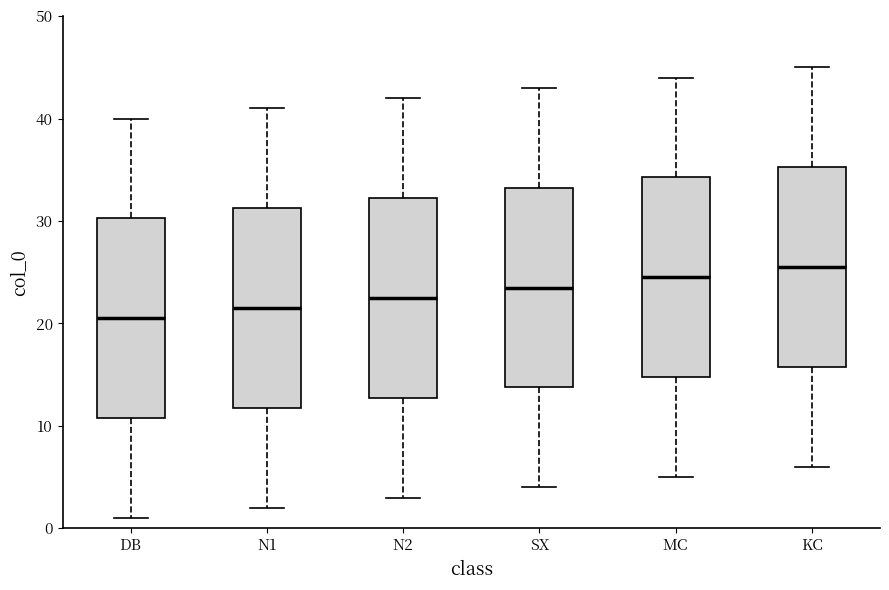

Reading left to right, read every box against the y-axis: the position of its median line, the range the box covers, and the ends of its whiskers. The values are not printed on the chart, so give them approximately, as read against the axis.

DB: median 21, box 11 to 30, whiskers 1 to 40
N1: median 22, box 12 to 31, whiskers 2 to 41
N2: median 23, box 13 to 32, whiskers 3 to 42
SX: median 24, box 14 to 33, whiskers 4 to 43
MC: median 25, box 15 to 34, whiskers 5 to 44
KC: median 26, box 16 to 35, whiskers 6 to 45